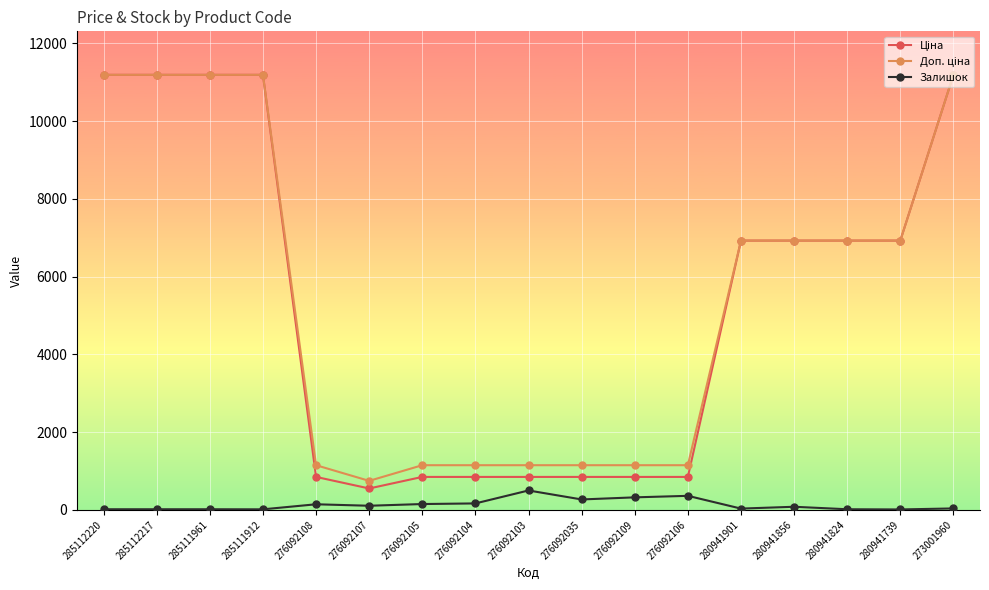

What is the greatest value displayed?

11188.2